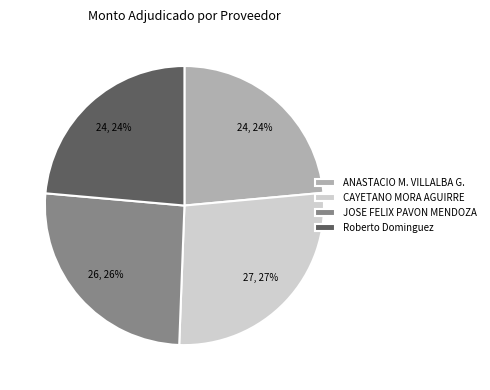

To the nearest percent, what percentage of the pie is Roberto Dominguez?

24%